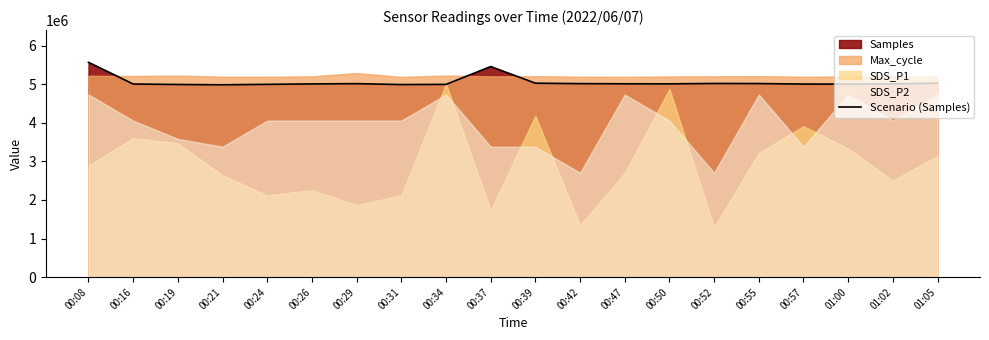

Reading left to right, transcribe all the data shown in this chart.

00:08=5564684	00:16=5002678	00:19=4990374	00:21=4982473	00:24=4993784	00:26=5005548	00:29=5011551	00:31=4988612	00:34=4992704	00:37=5454517	00:39=5024007	00:42=5012356	00:47=5008449	00:50=5006945	00:52=5016662	00:55=5014316	00:57=5001475	01:00=5000667	01:02=5005586	01:05=5023712